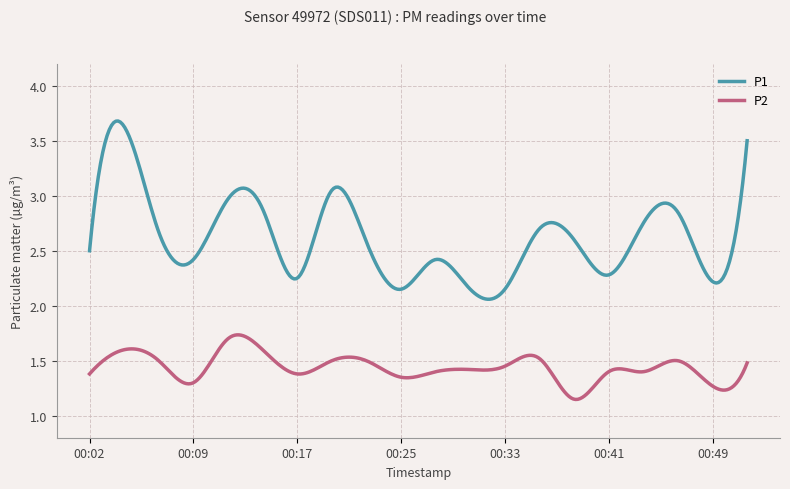

What are all the series names shown in the legend?

P1, P2